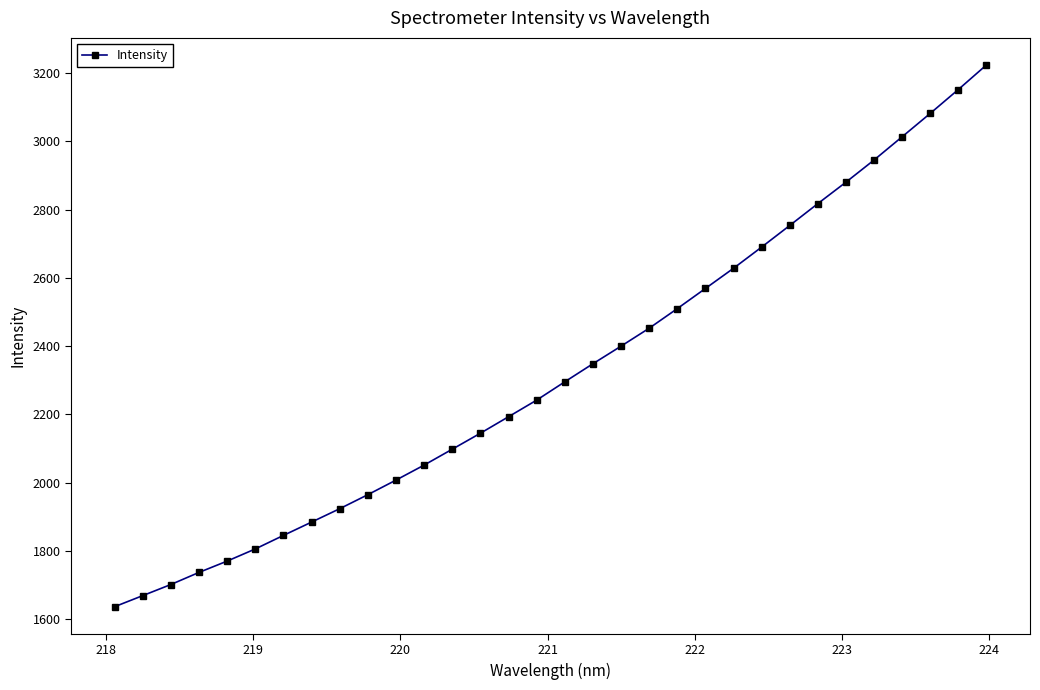

How many data points are less than 2295?

16